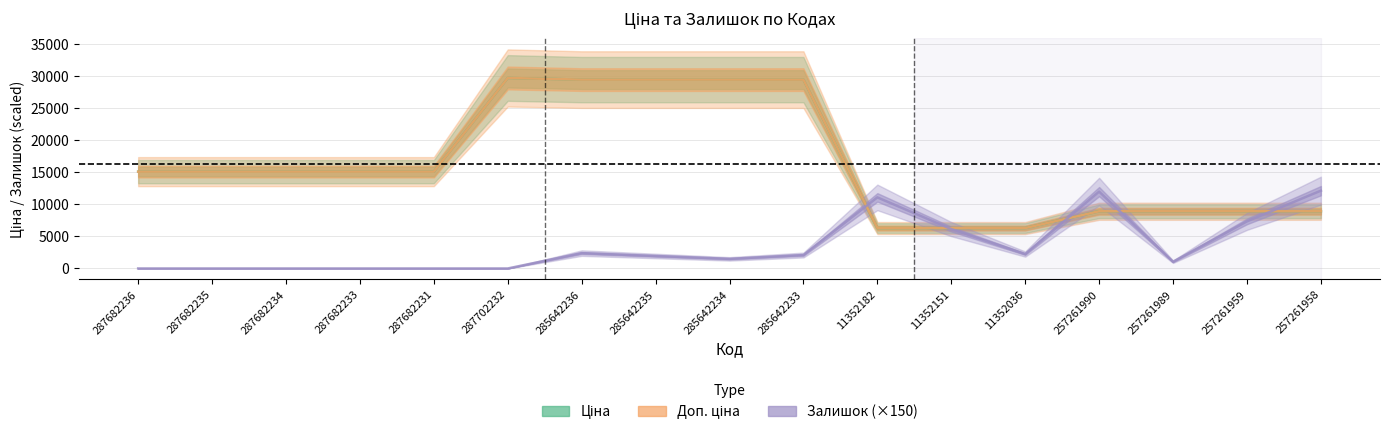

Which series ends up on top after the final intersection of Ціна and Залишок (×150)?

Залишок (×150)